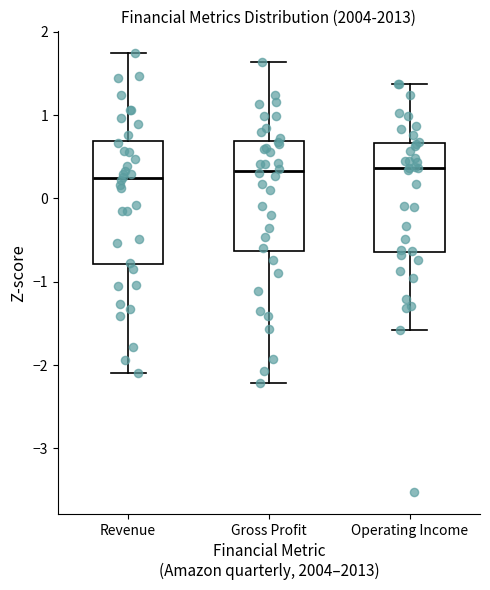

Reading left to right, transcribe this box plot: for each box, give where its median line is, the range the box spans, and where its two whiskers end, as read against the y-axis. The values are not printed on the chart, so give them approximately, as read against the axis.

Revenue: median 0.2, box -0.8 to 0.7, whiskers -2.1 to 1.7
Gross Profit: median 0.3, box -0.6 to 0.7, whiskers -2.2 to 1.6
Operating Income: median 0.4, box -0.6 to 0.7, whiskers -1.6 to 1.4